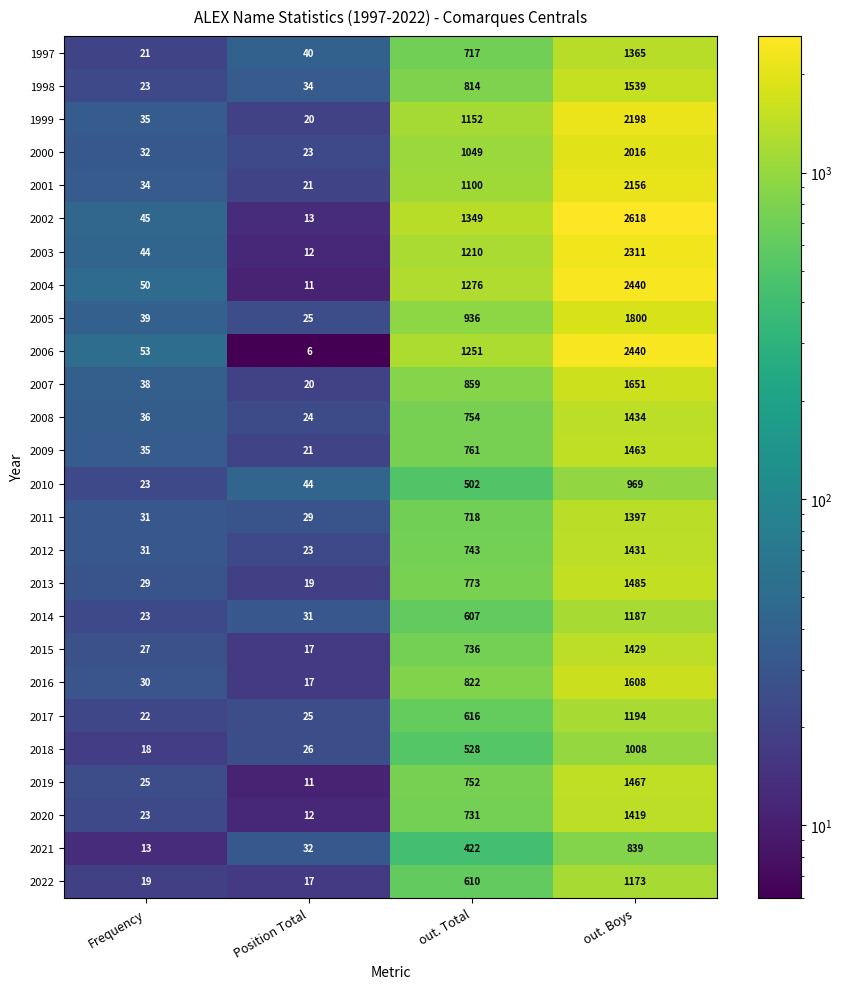

What is the sum of all 2022 values?

1819